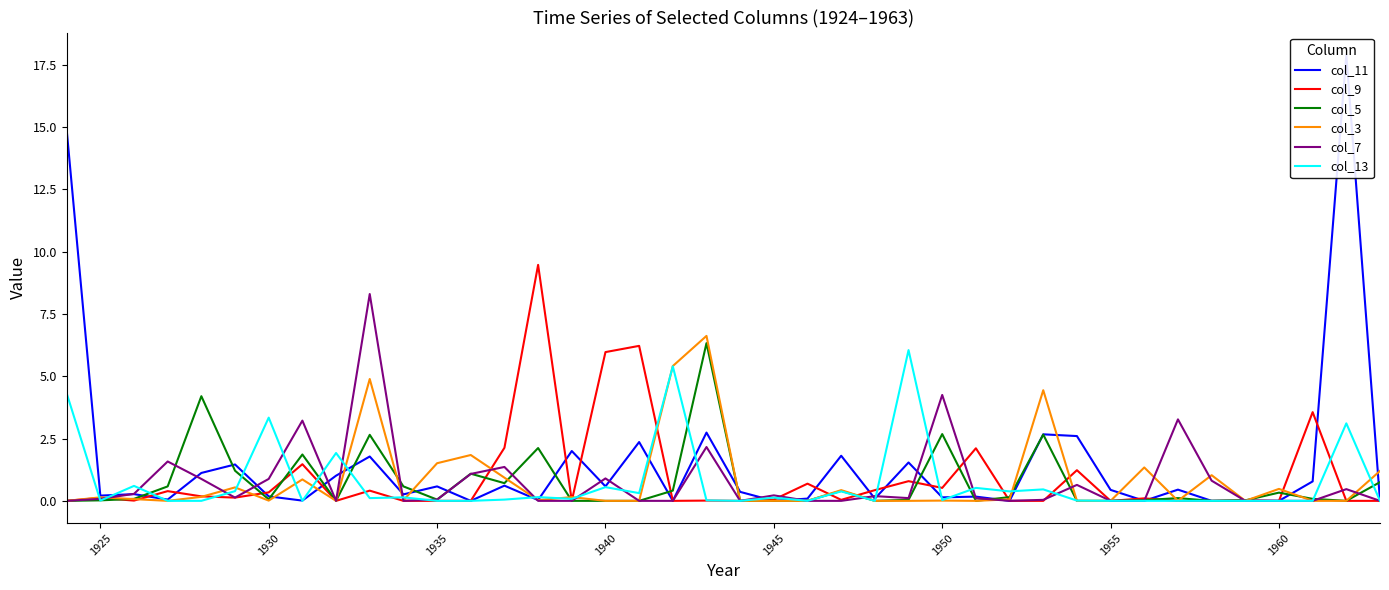

How many intersections are there between col_11 and col_9?

14